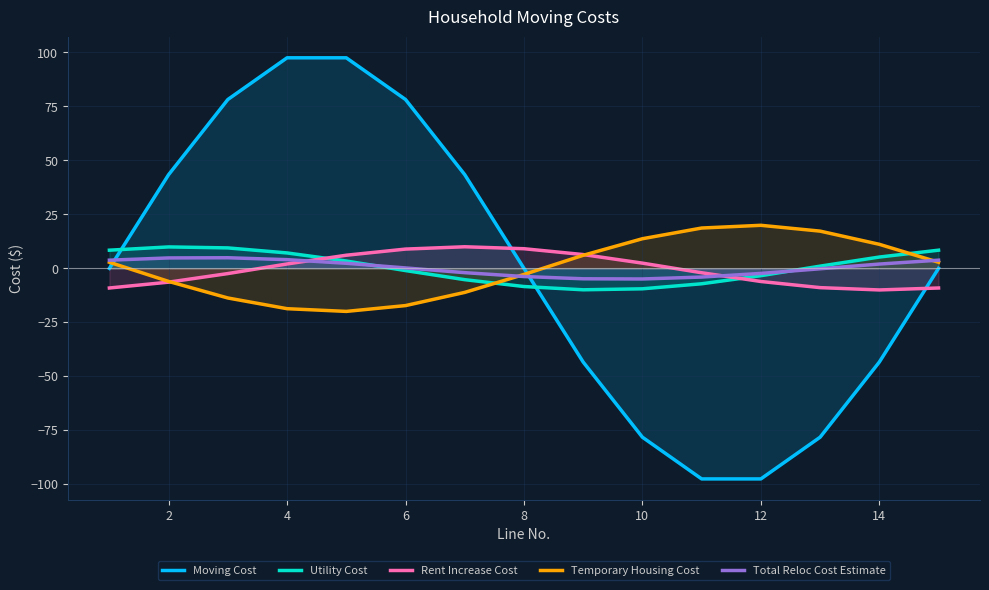

Is it true that Temporary Housing Cost equals 13.7 at 10?

True